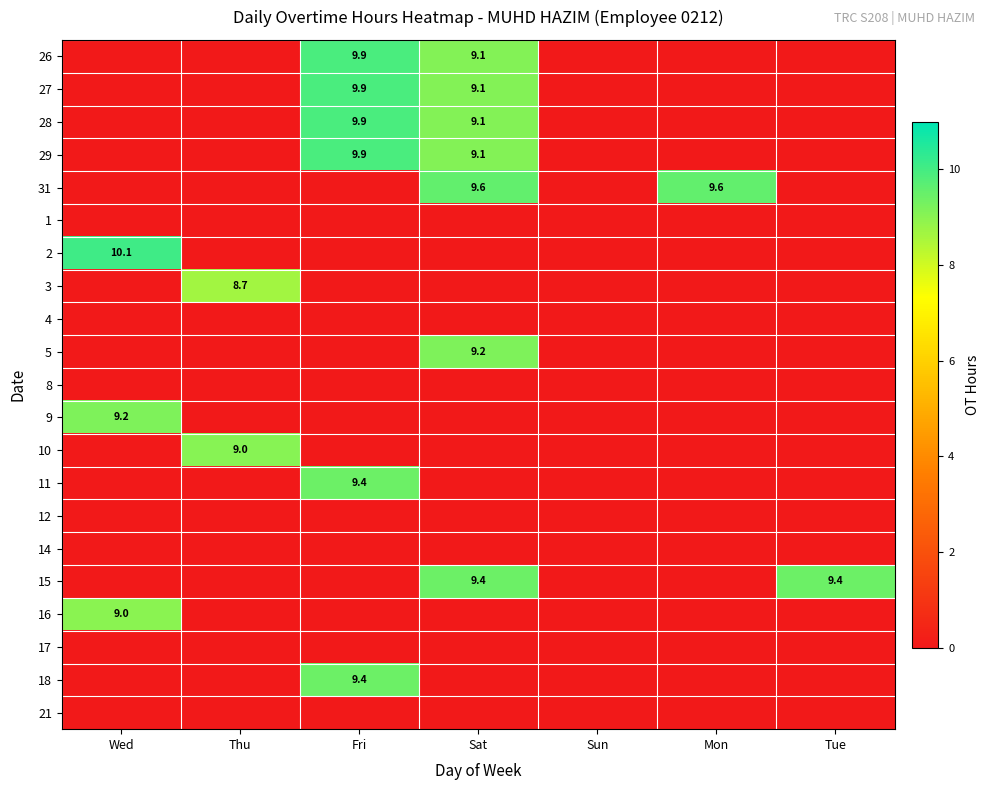

How many data points does each series have?

7